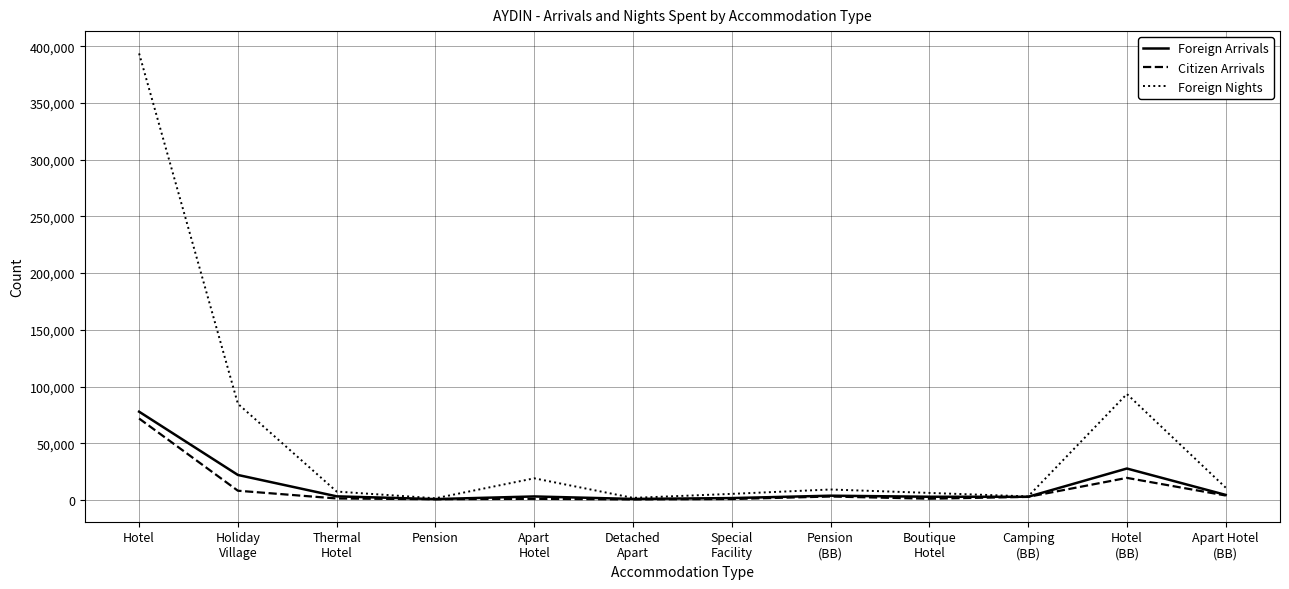

Which category has the highest value across all series?

Hotel